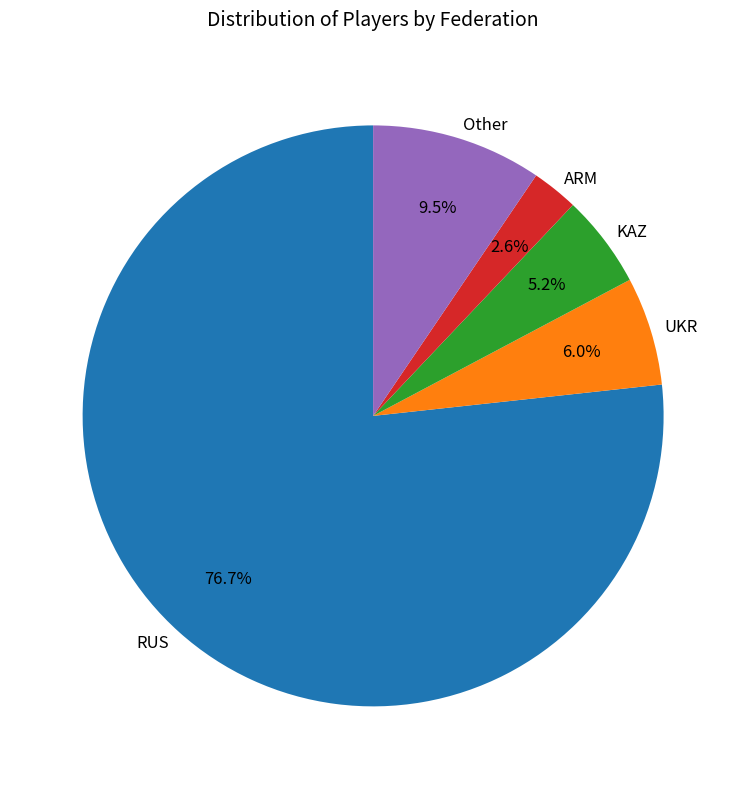

To the nearest percent, what is the average slice percentage?

20%